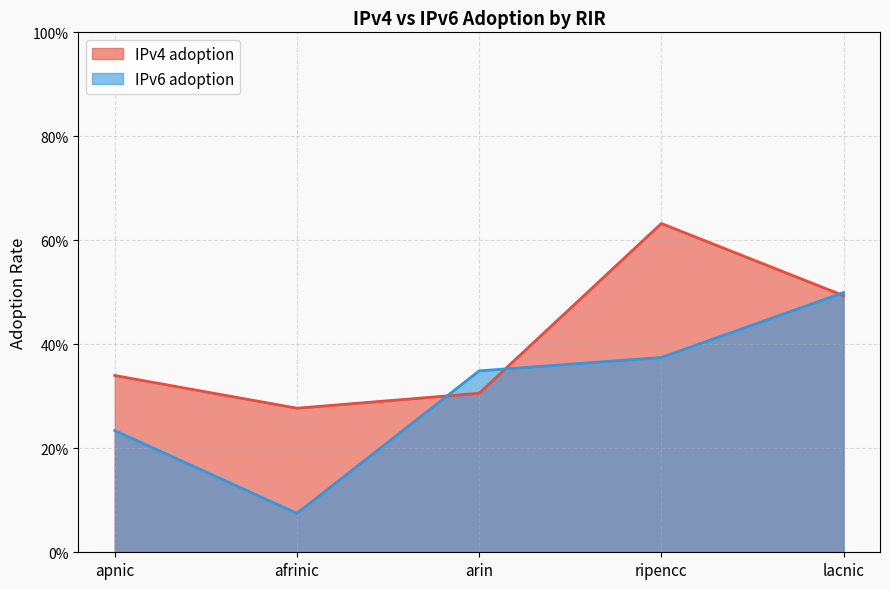

What is the smallest value displayed?

0.1